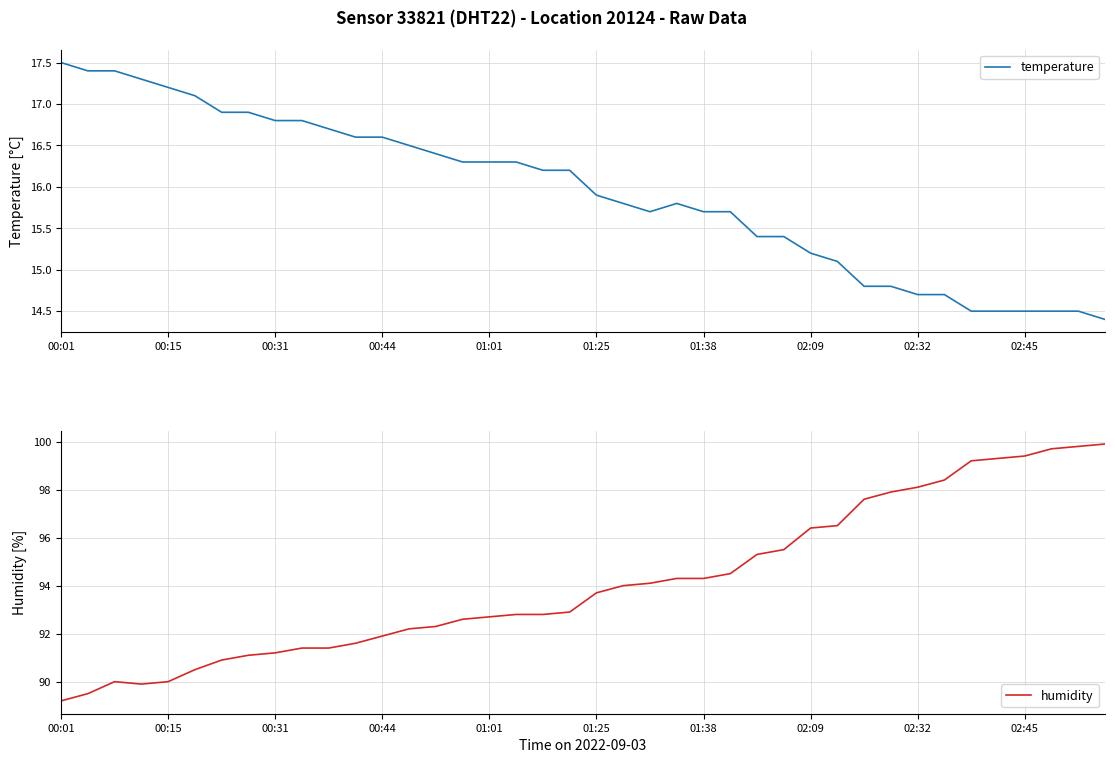

True or false: temperature has a value of 22.2 at 01:38.

False